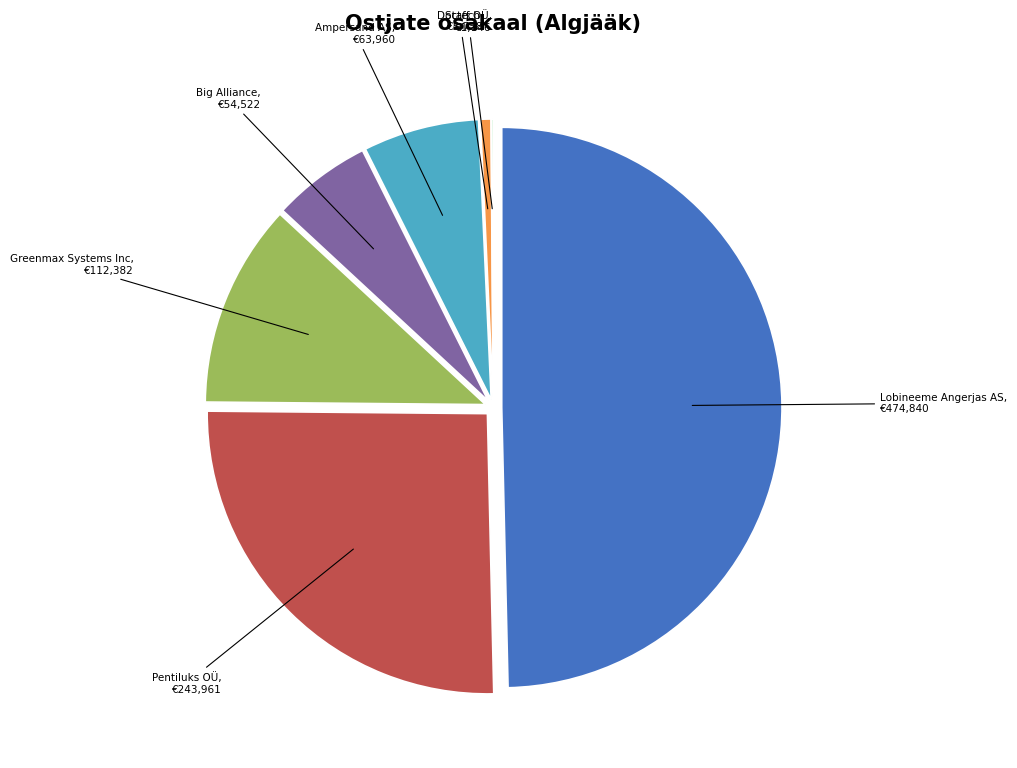

Which has a higher value, Big Alliance or Lobineeme Angerjas AS?

Lobineeme Angerjas AS